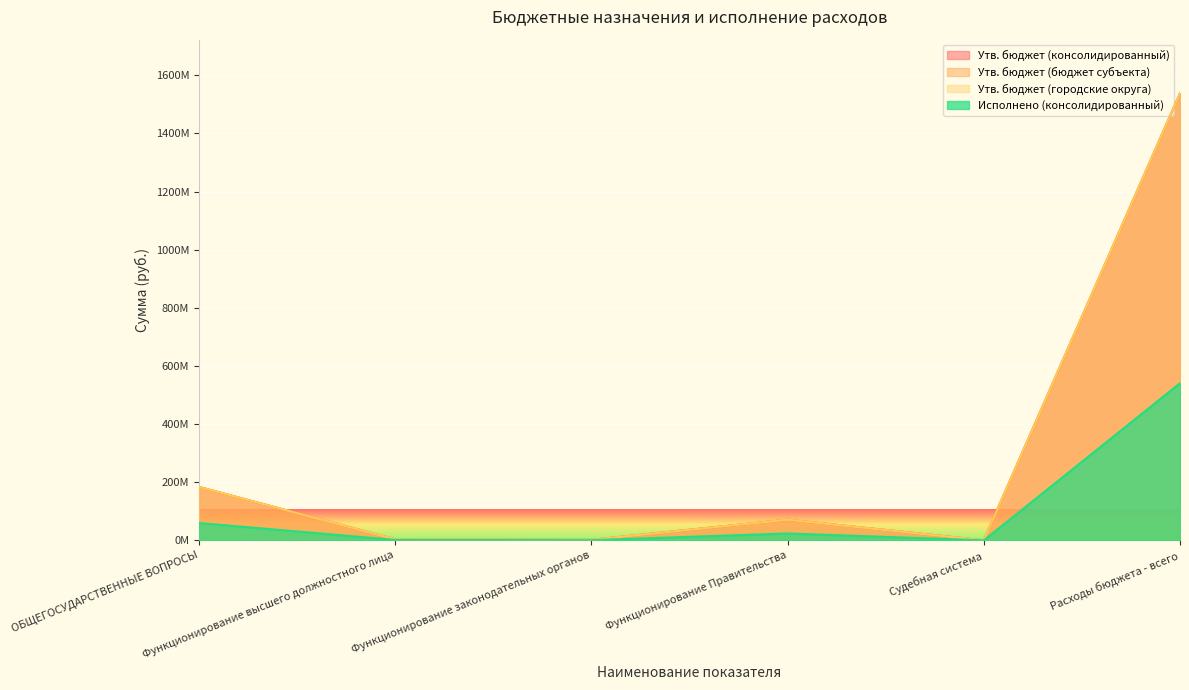

Rank the series by their maximum value, from lowest to highest.

Исполнено (консолидированный), Утв. бюджет (консолидированный), Утв. бюджет (бюджет субъекта), Утв. бюджет (городские округа)